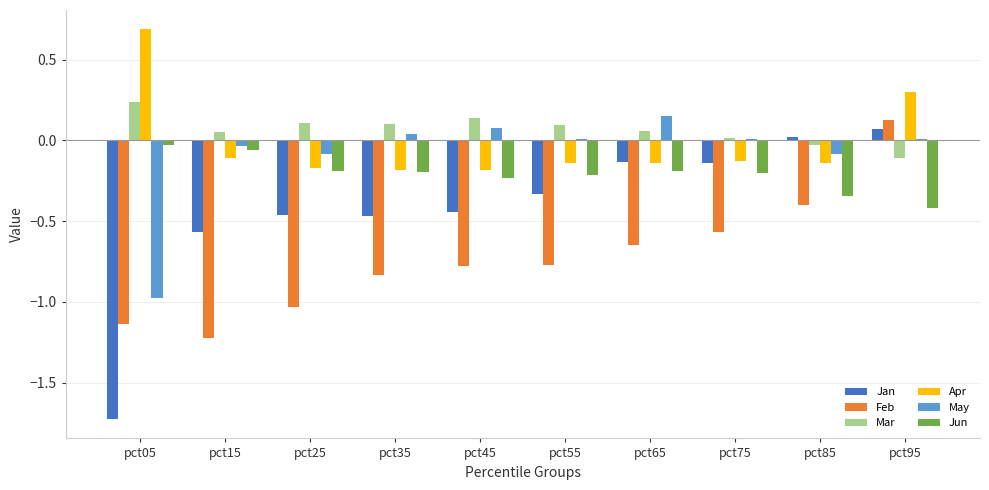

Between pct55 and pct75, which series saw the biggest shift?

Feb